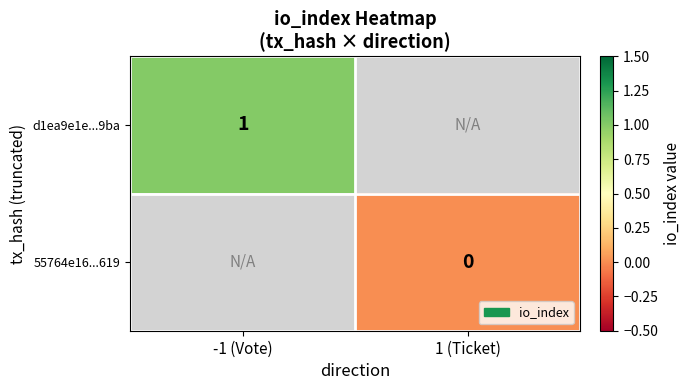

Which label corresponds to the smallest value in the chart?

1 (Ticket)